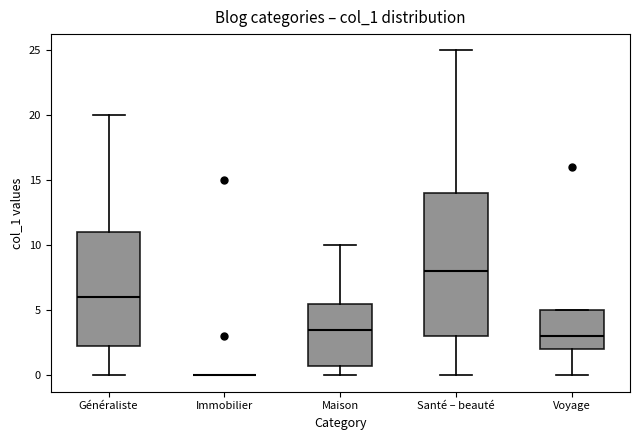

Reading left to right, read every box against the y-axis: the position of its median line, the range the box covers, and the ends of its whiskers. The values are not printed on the chart, so give them approximately, as read against the axis.

Généraliste: median 6.0, box 2.5 to 11.0, whiskers 0.0 to 20.0
Immobilier: box collapsed to a line at 0.0, whiskers 0.0 to 0.0
Maison: median 3.5, box 1.0 to 5.5, whiskers 0.0 to 10.0
Santé – beauté: median 8.0, box 3.0 to 14.0, whiskers 0.0 to 25.0
Voyage: median 3.0, box 2.0 to 5.0, whiskers 0.0 to 5.0